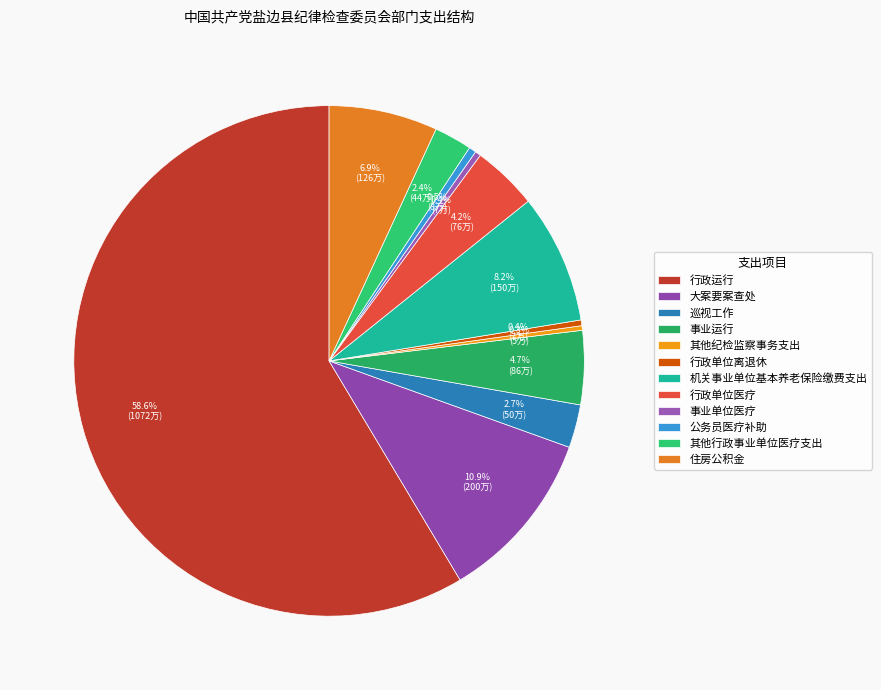

Count the number of slices in the pie.

12